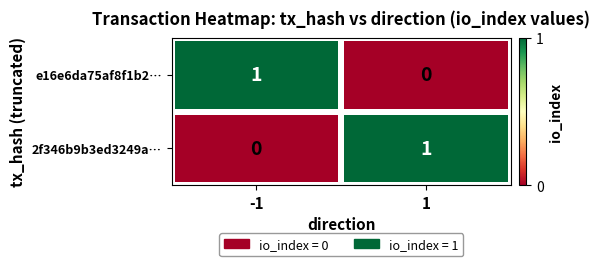

The value of e16e6da75af8f1b2… at 1 is 0. True or false?

True